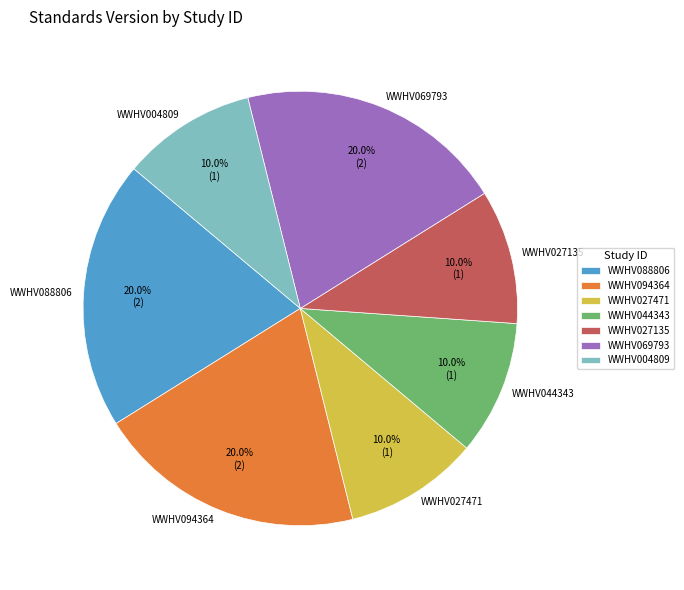

To the nearest percent, what is the combined percentage of WWHV044343 and WWHV069793?

30%